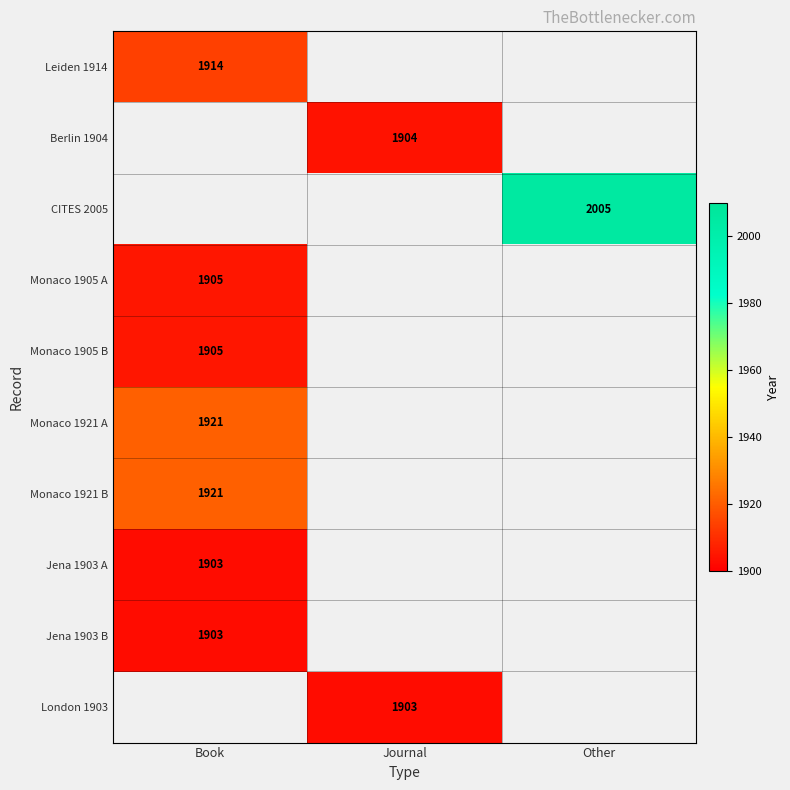

Is the value of Monaco 1905 A at Book greater than the value of London 1903 at Journal?

Yes